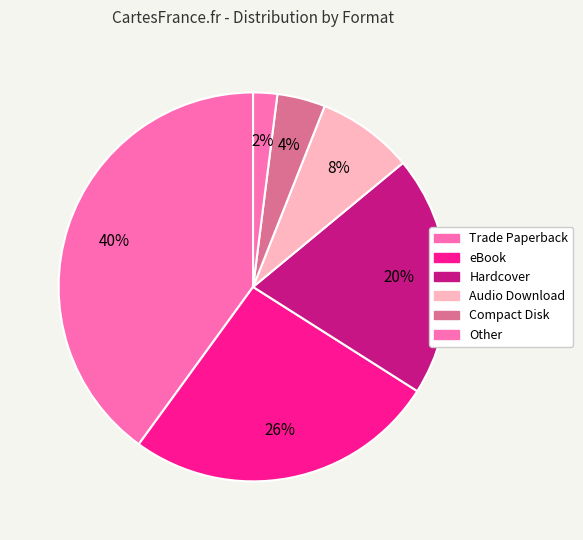

How many segments does this pie chart have?

6